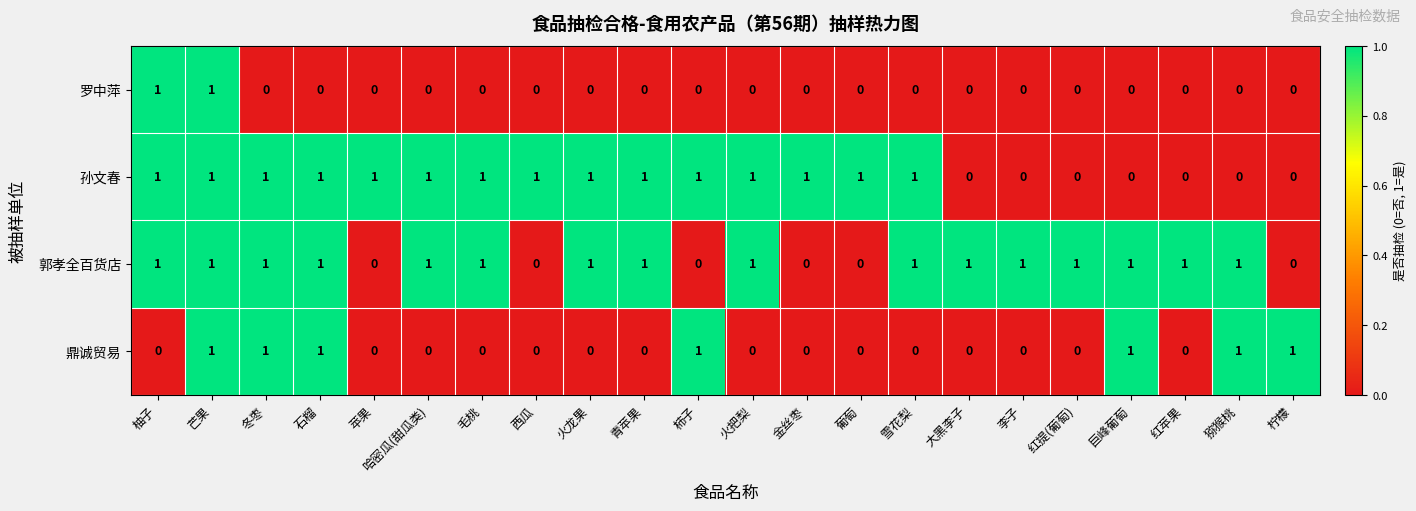

Is it true that 郭孝全百货店 equals 1 at 红苹果?

True